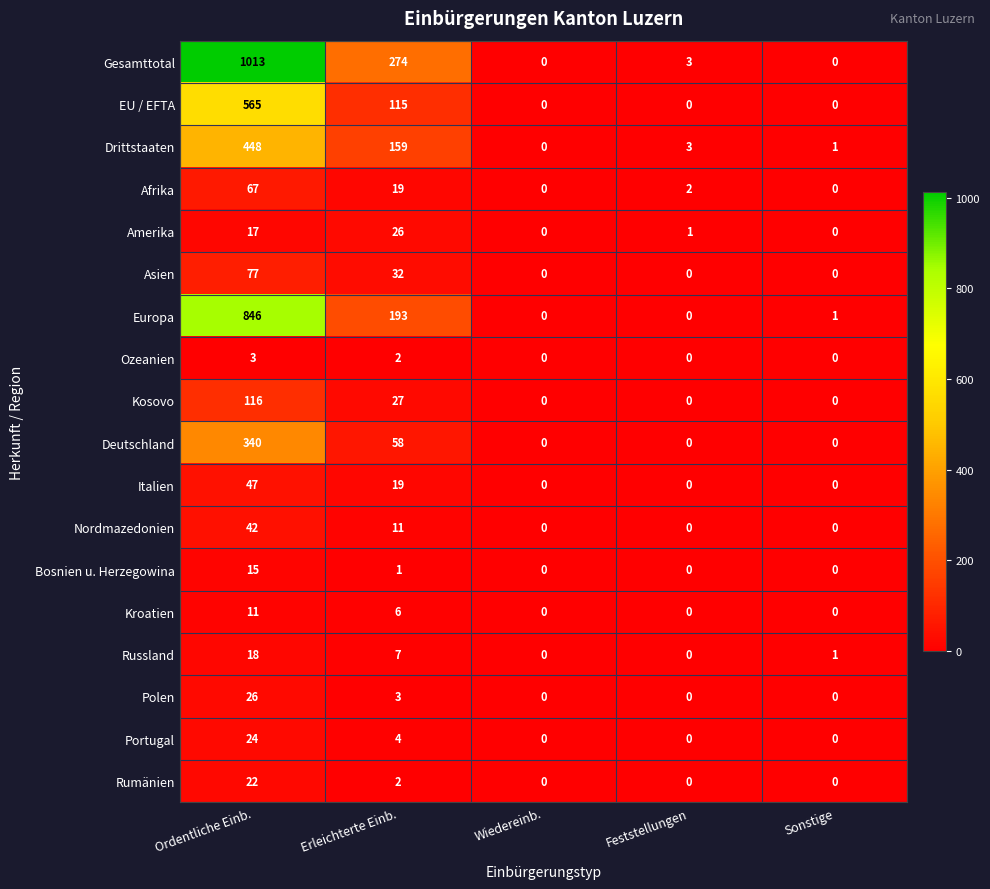

What is the sum of all Europa values?

1040